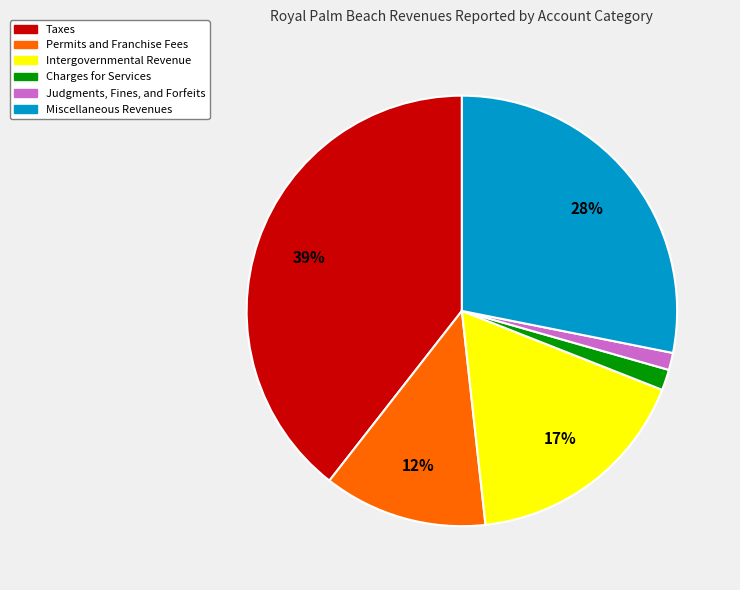

What percentage is the Charges for Services slice, to the nearest percent?

2%